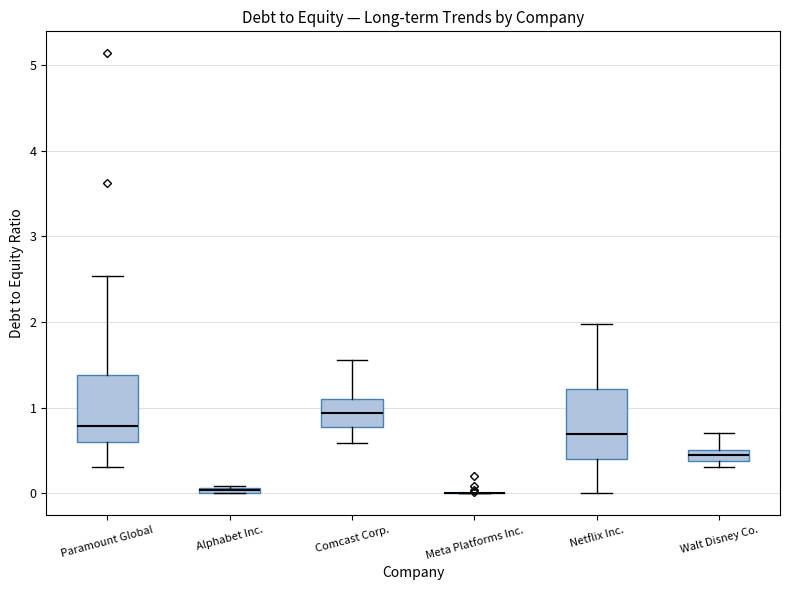

Where does the lower whisker of the box for Netflix Inc. end on the y-axis? The values are not printed on the chart, so give them approximately, as read against the axis.

0.0